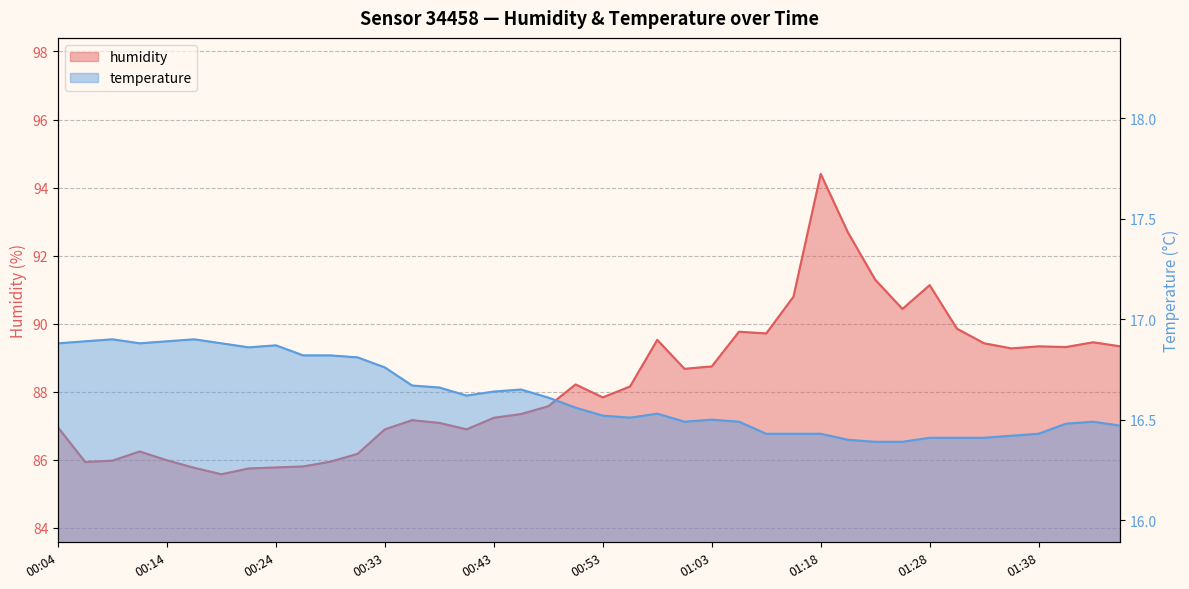

Which has a higher value, 01:05 or 01:38?

01:05